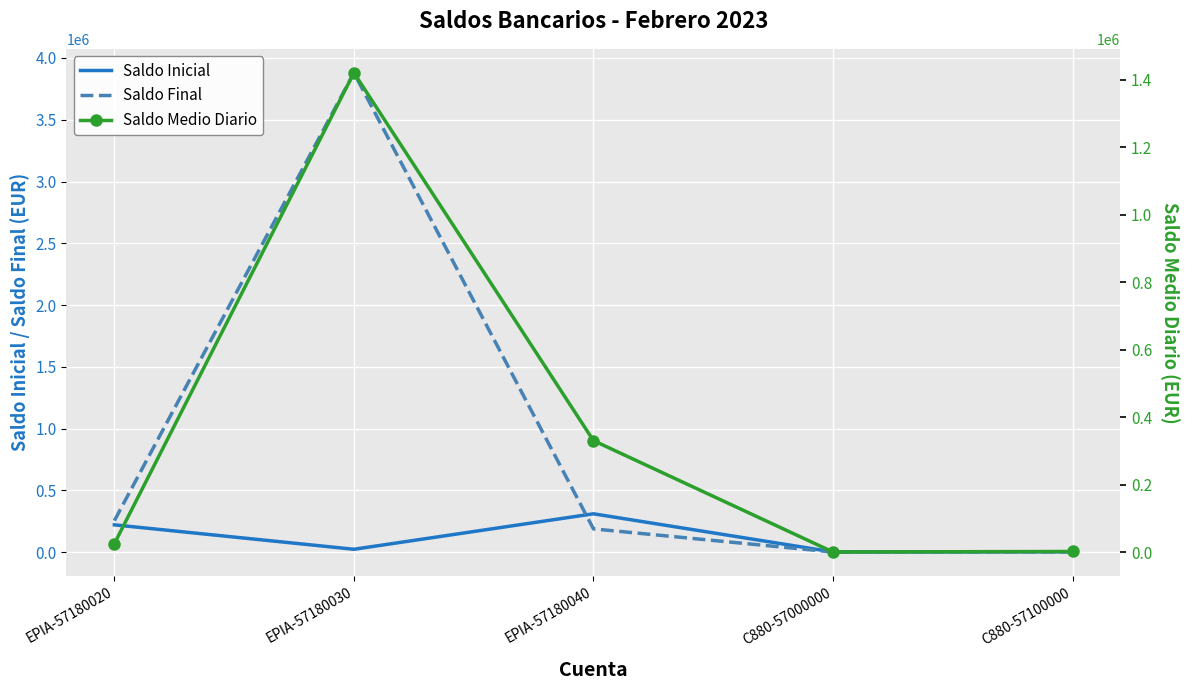

Is it true that Saldo Inicial equals 220506.8 at EPIA-57180020?

True